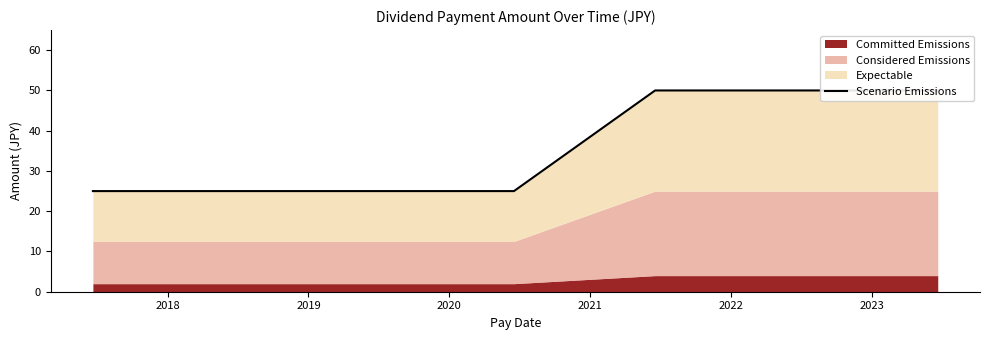

How many values are between 25 and 50?

10